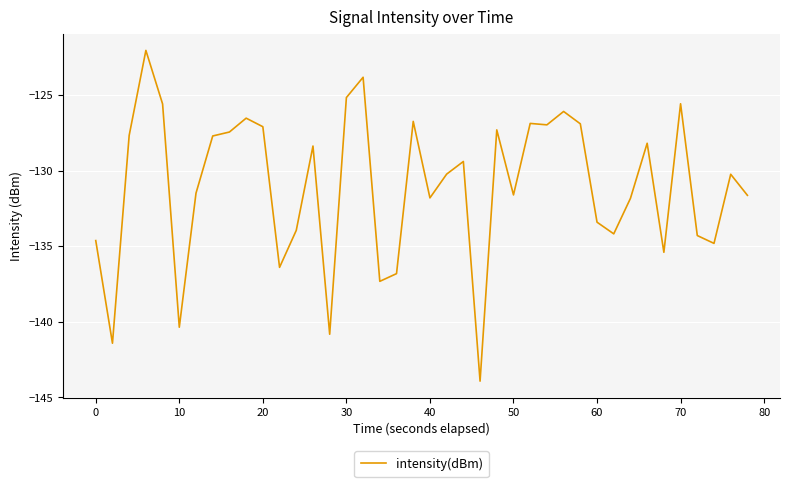

What is the difference between the maximum and minimum values?

21.9